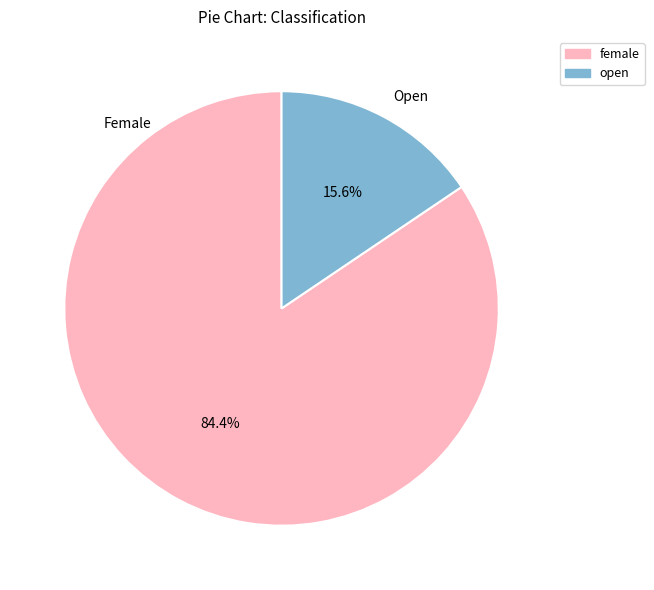

How many slices are in this pie chart?

2